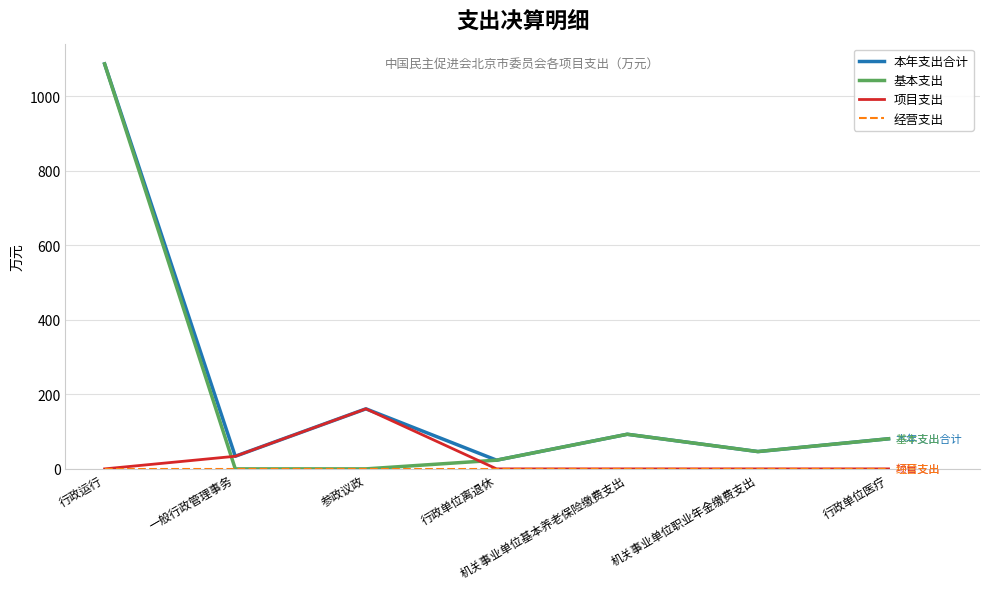

What is the approximate value of 本年支出合计 at 行政运行?

1086.6